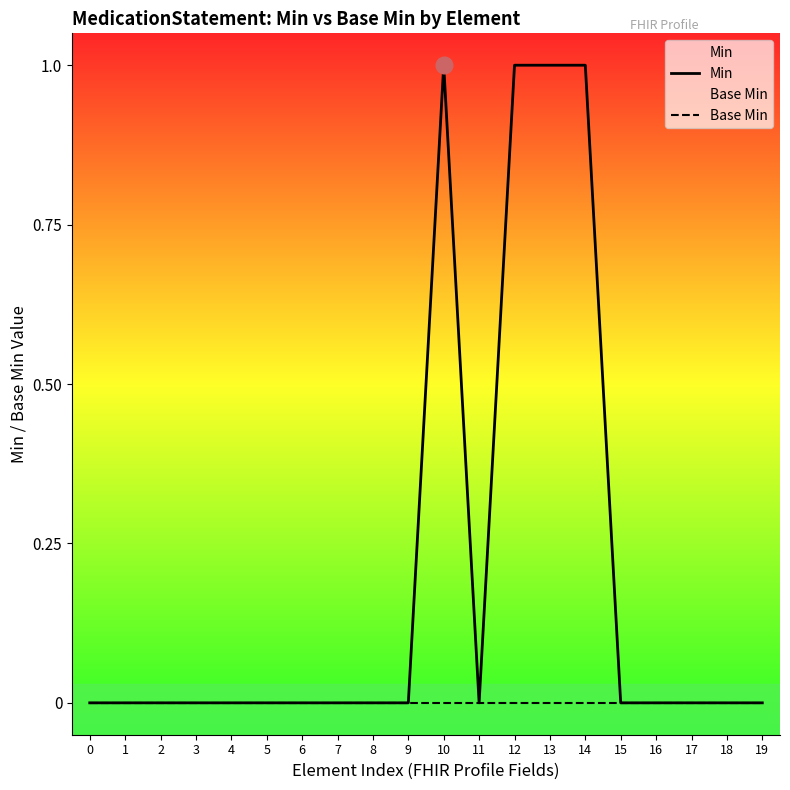

Which series has the largest total across all categories?

Min